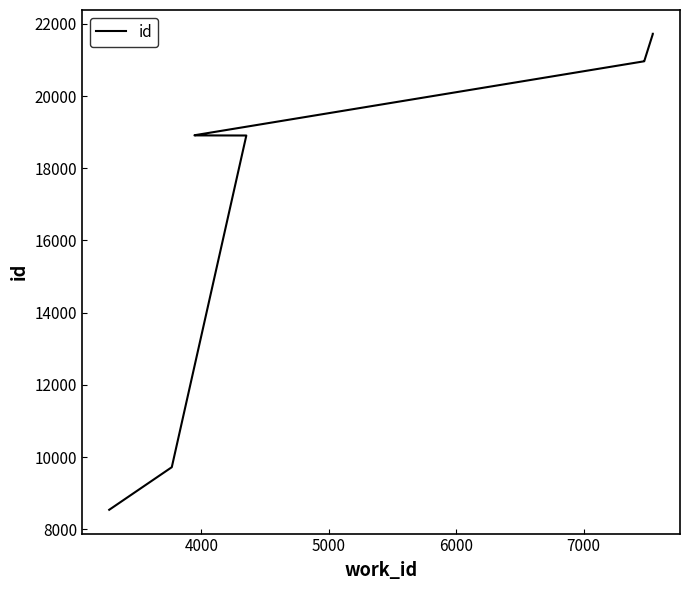

Does the chart display data point markers on the line(s)?

No